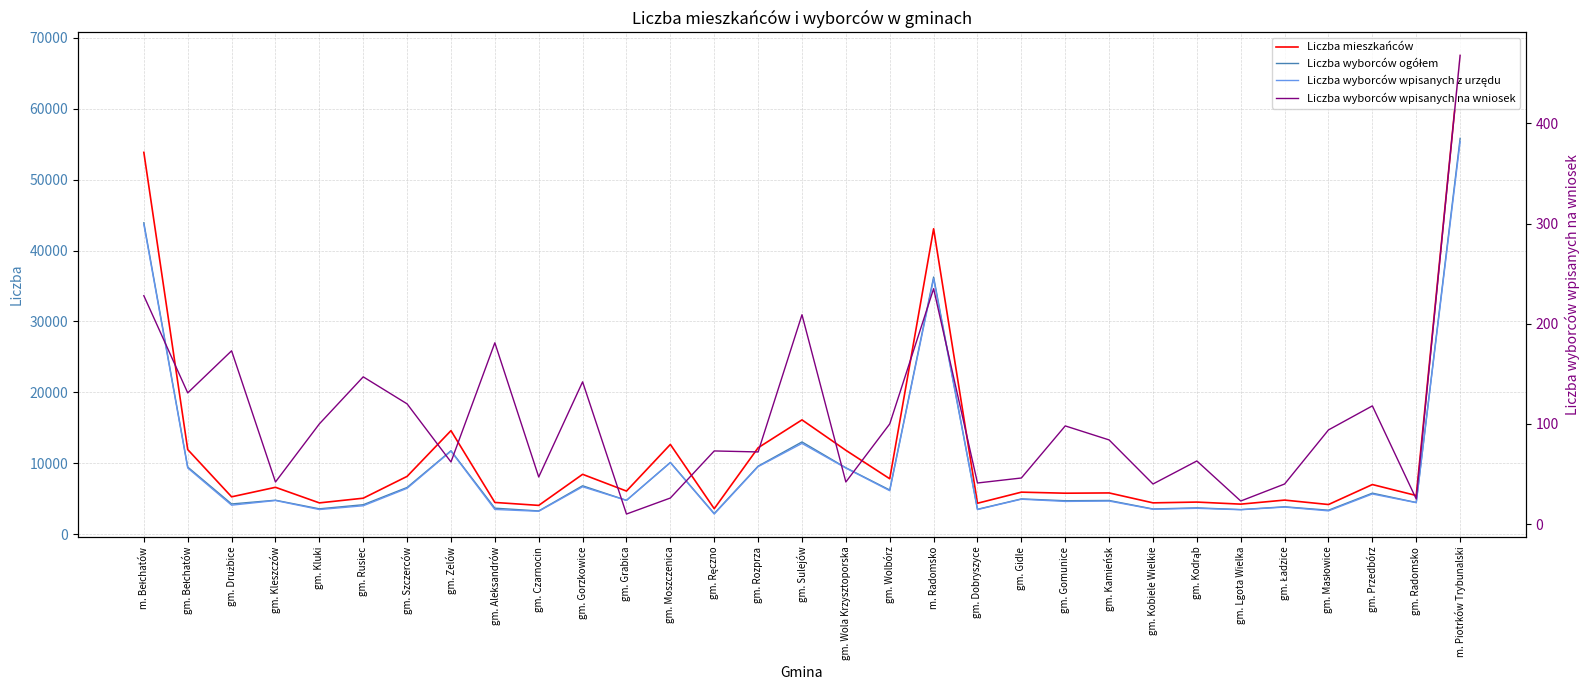

True or false: Liczba mieszkańców has more than 0 interior local peaks.

True